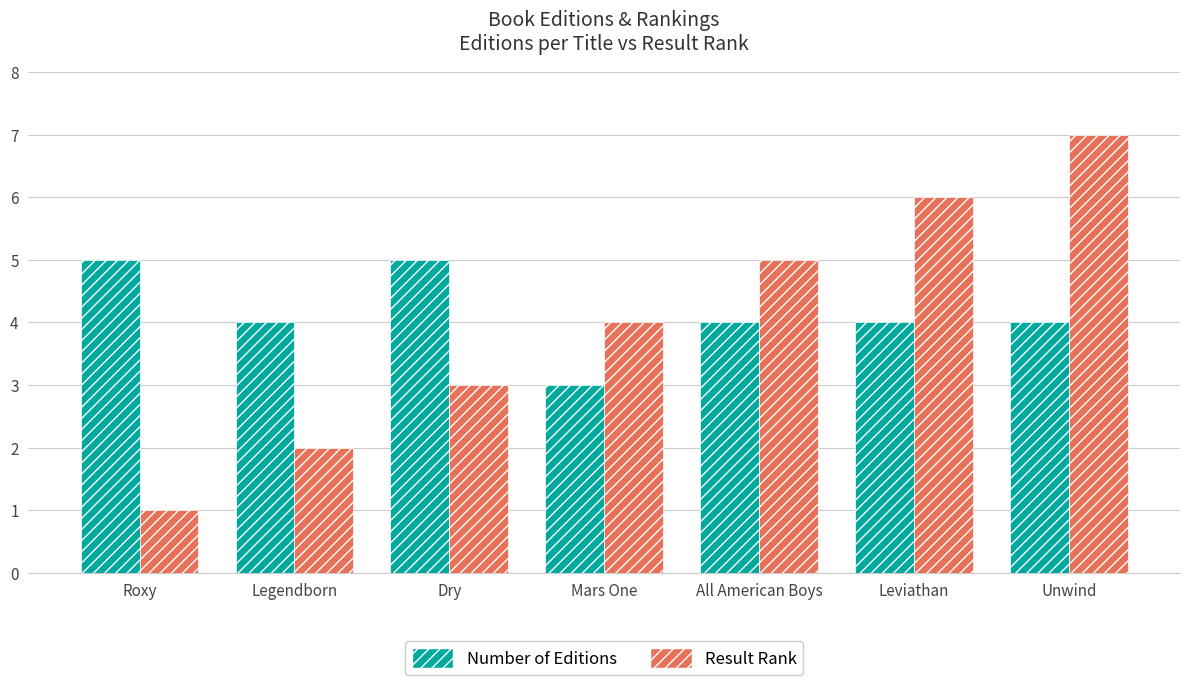

At which category does the chart reach its minimum across all series?

Roxy